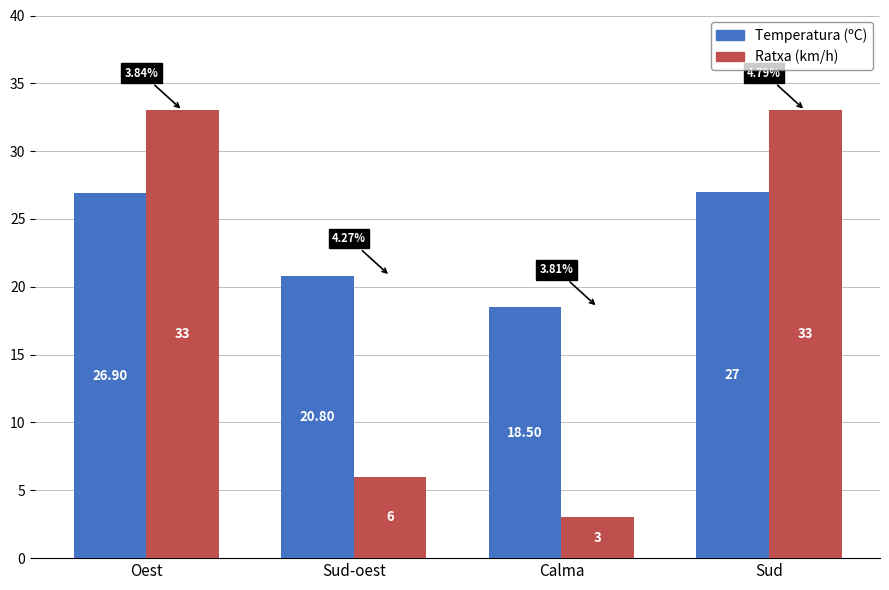

Rank the categories by Temperatura (ºC) value from lowest to highest.

Calma, Sud-oest, Oest, Sud